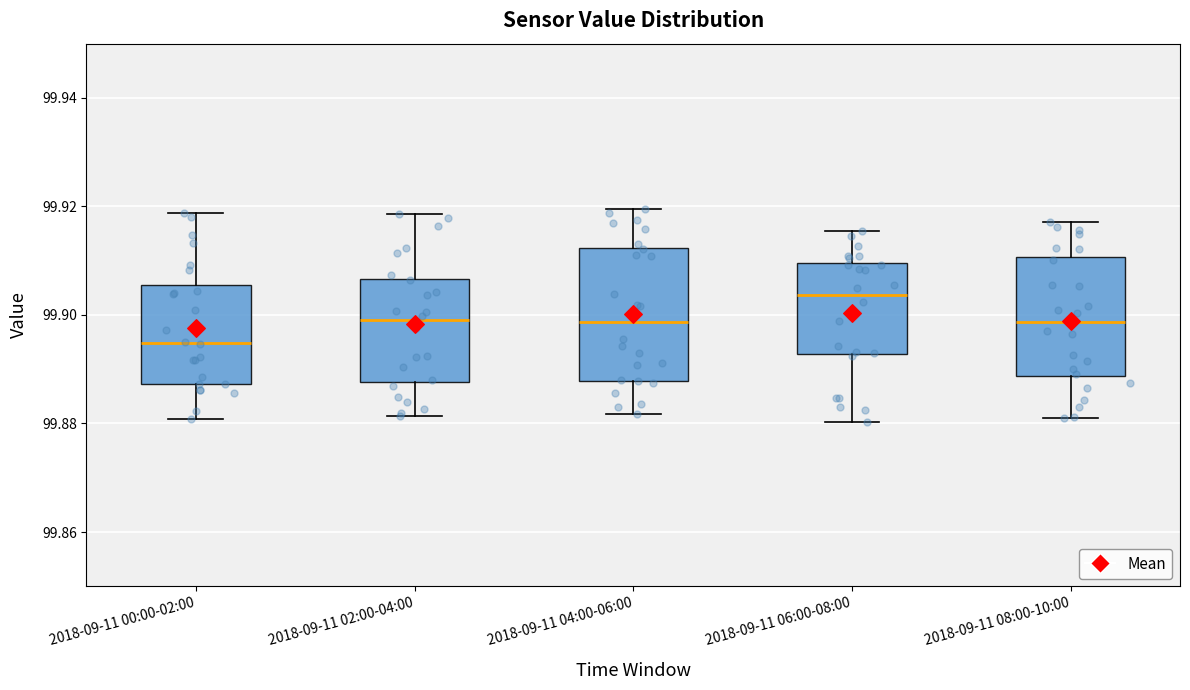

Reading left to right, transcribe this box plot: for each box, give where its median line is, the range the box spans, and where its two whiskers end, as read against the y-axis. The values are not printed on the chart, so give them approximately, as read against the axis.

2018-09-11 00:00-02:00: median 99.894, box 99.888 to 99.906, whiskers 99.880 to 99.918
2018-09-11 02:00-04:00: median 99.900, box 99.888 to 99.906, whiskers 99.882 to 99.918
2018-09-11 04:00-06:00: median 99.898, box 99.888 to 99.912, whiskers 99.882 to 99.920
2018-09-11 06:00-08:00: median 99.904, box 99.892 to 99.910, whiskers 99.880 to 99.916
2018-09-11 08:00-10:00: median 99.898, box 99.888 to 99.910, whiskers 99.882 to 99.918